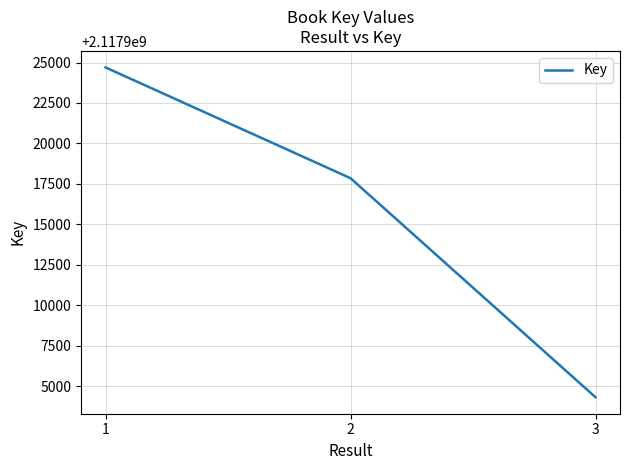

Rank the categories by value from lowest to highest.

3, 2, 1